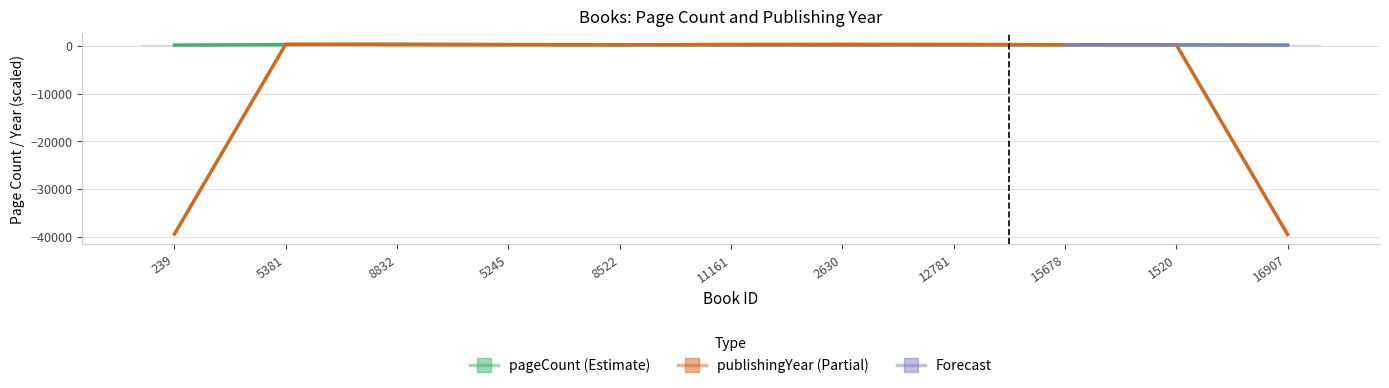

What is the label of the 1st bar from the right?

16907